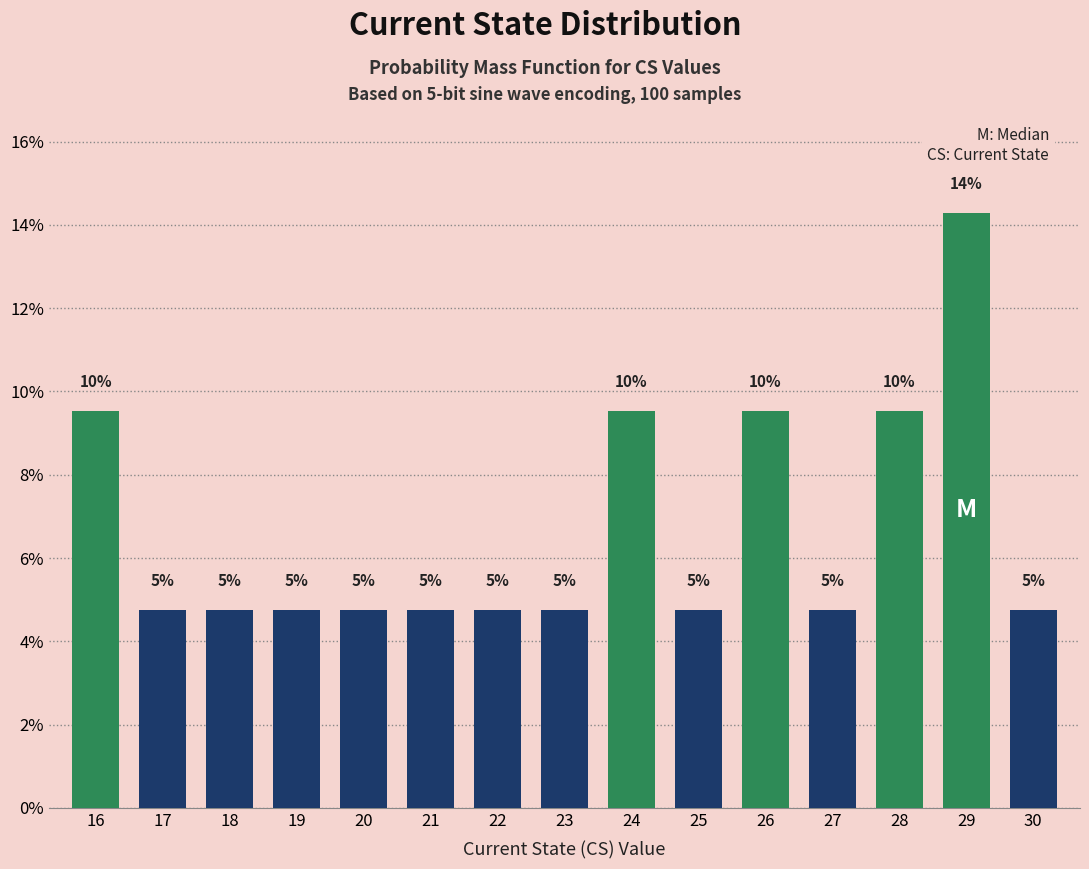

Is it true that the value at 18 is 7.2?

False